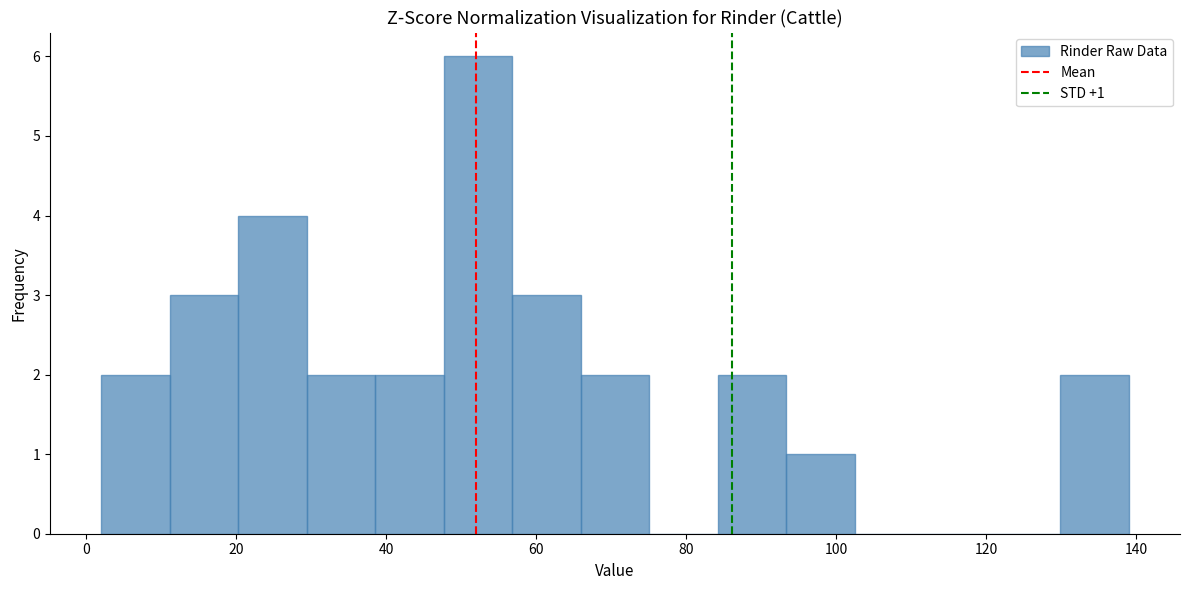

Which range on the x-axis has the tallest bar?

48 to 56